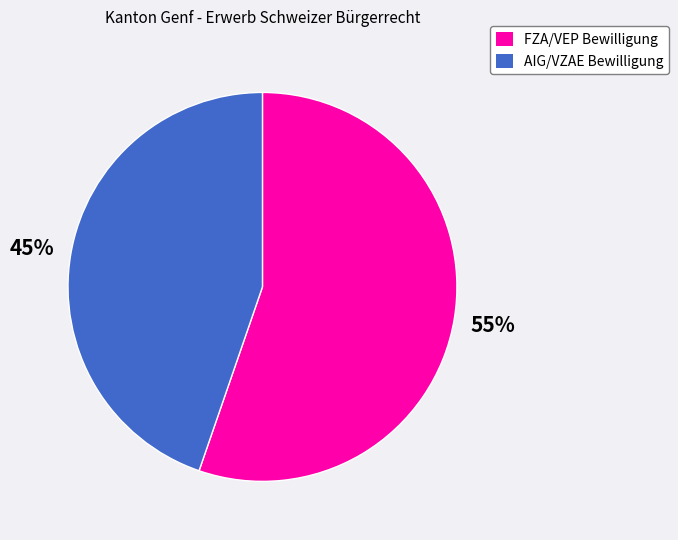

Which slice is the smallest?

AIG/VZAE Bewilligung